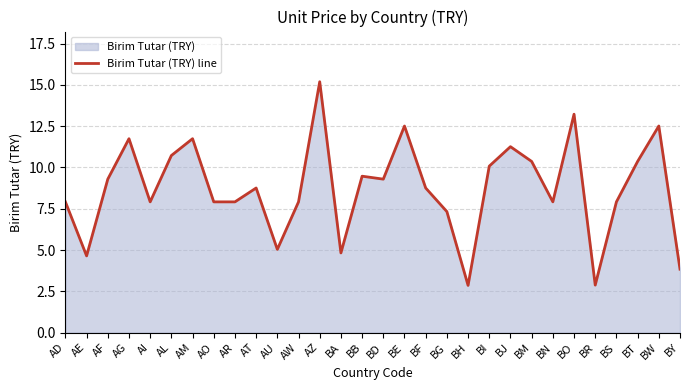

Reading left to right, extract all data points from this chart.

AD=7.9	AE=4.6	AF=9.3	AG=11.7	AI=7.9	AL=10.7	AM=11.7	AO=7.9	AR=7.9	AT=8.8	AU=5.0	AW=7.9	AZ=15.2	BA=4.8	BB=9.5	BD=9.3	BE=12.5	BF=8.8	BG=7.3	BH=2.9	BI=10.1	BJ=11.3	BM=10.4	BN=7.9	BO=13.2	BR=2.9	BS=7.9	BT=10.4	BW=12.5	BY=3.8